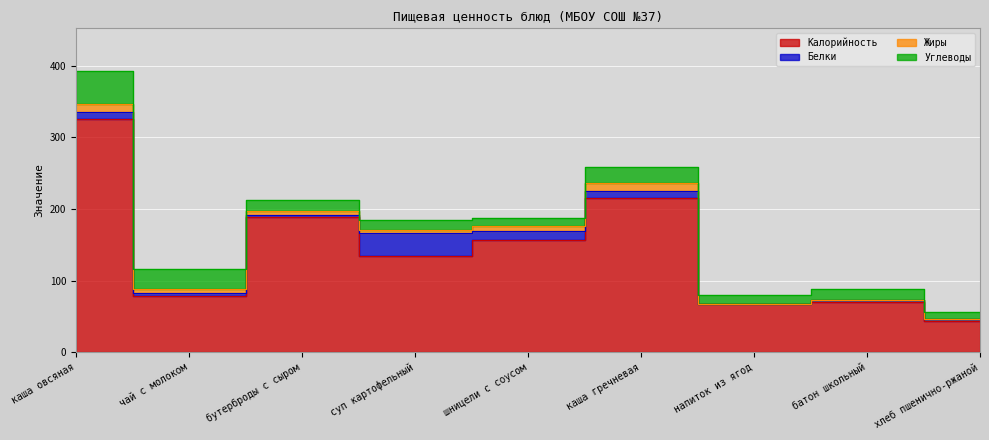

True or false: Углеводы and Жиры intersect in this chart.

False